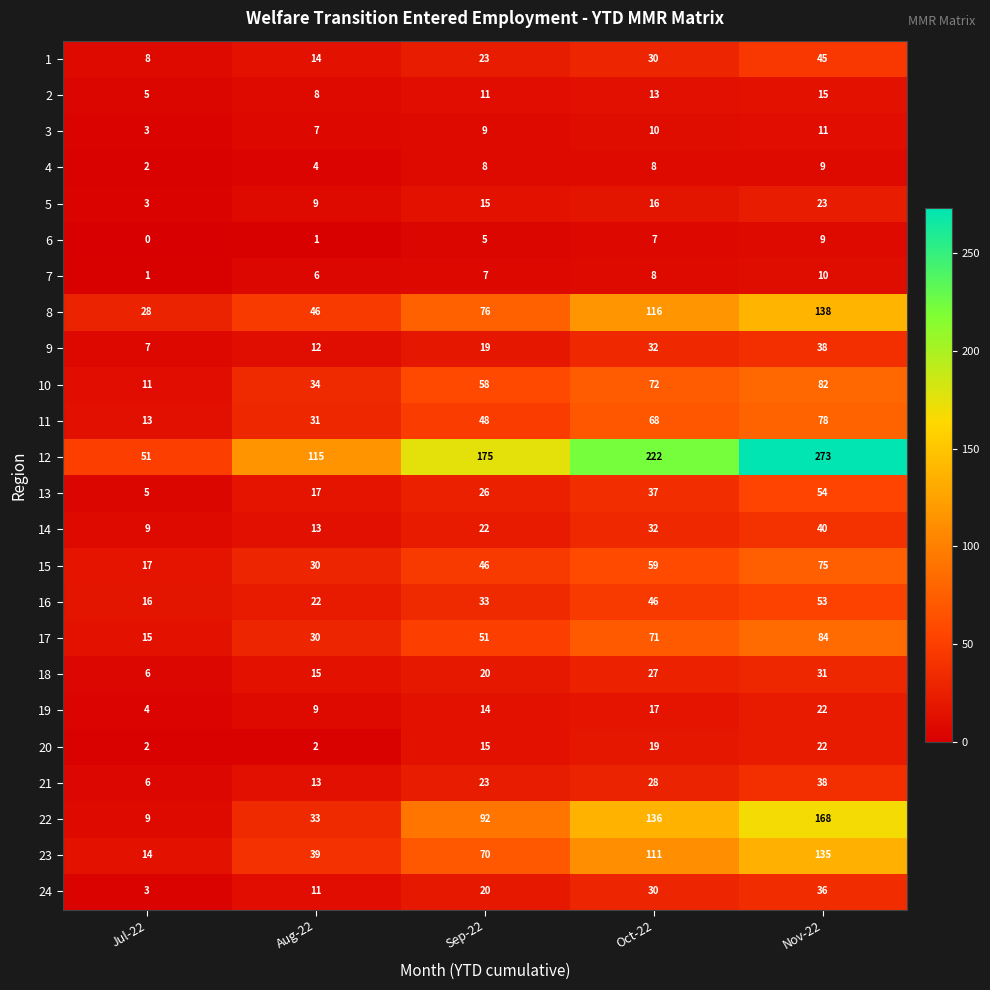

What is the sum of the 14 values at Jul-22 and Nov-22?

49